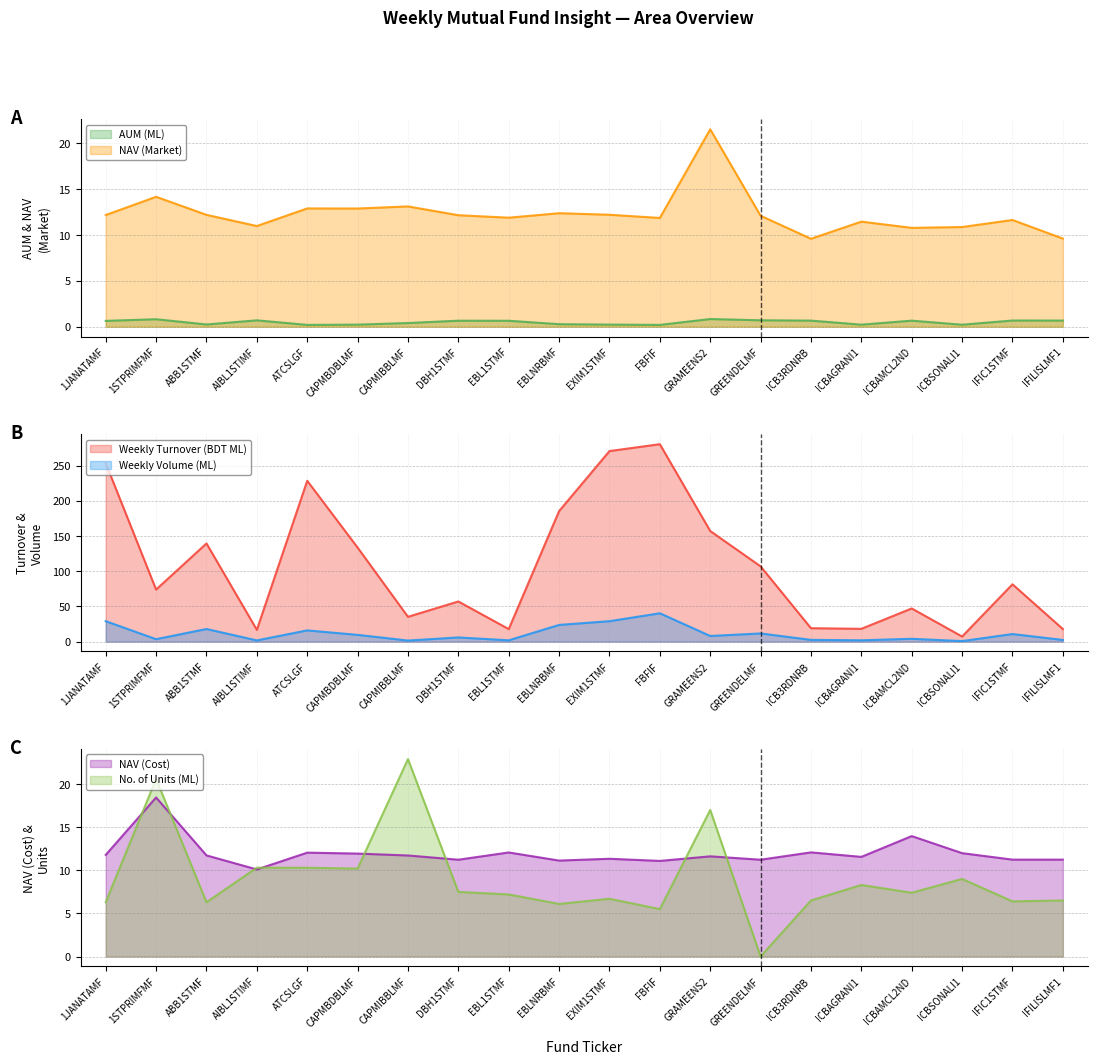

Rank the series at IFIC1STMF from highest to lowest value.

Weekly Turnover (BDT ML), NAV (Market), NAV (Cost), Weekly Volume (ML), No. of Units (ML), AUM (ML)